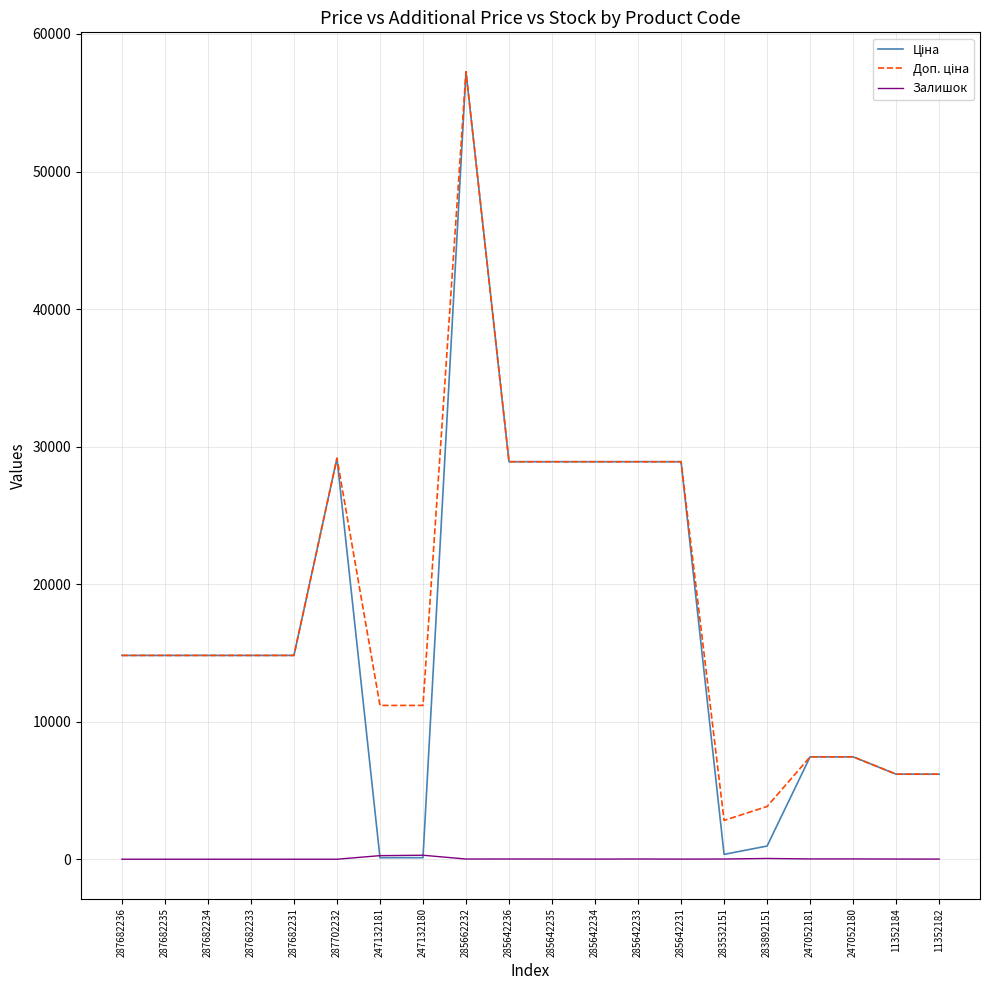

What is the greatest value displayed?

57258.0